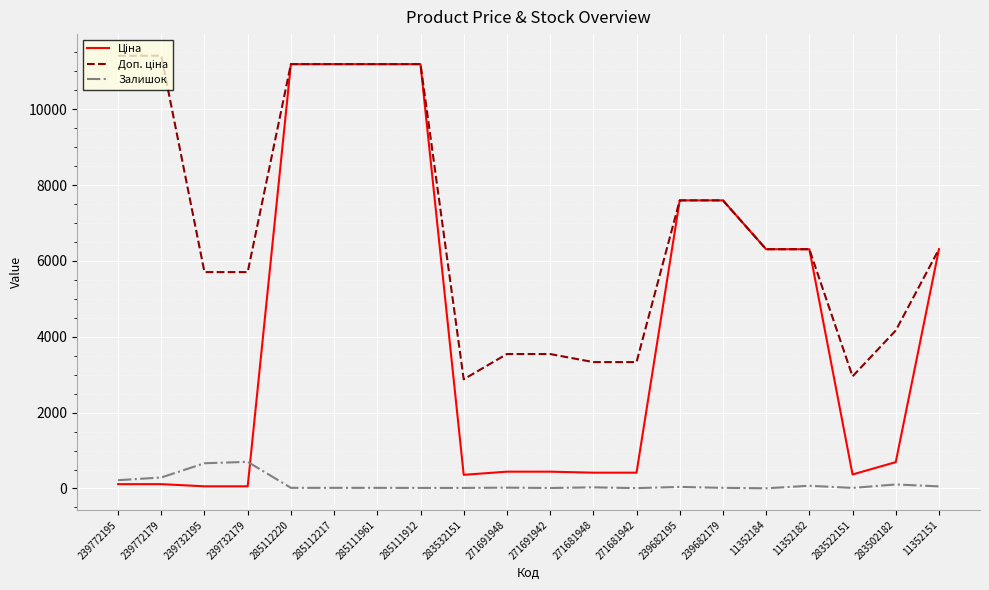

True or false: Залишок and Доп. ціна cross at least once.

False